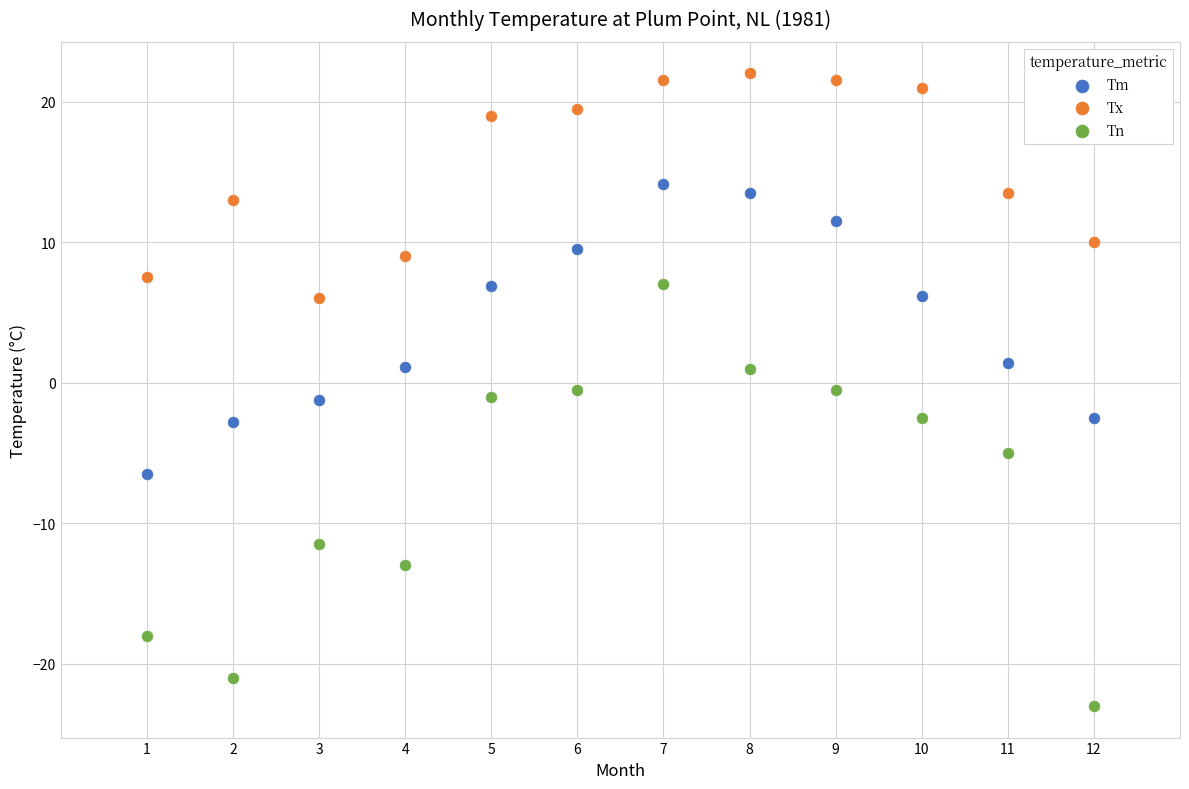

In the Tn series, what Y value is closest to -8?

-5.0